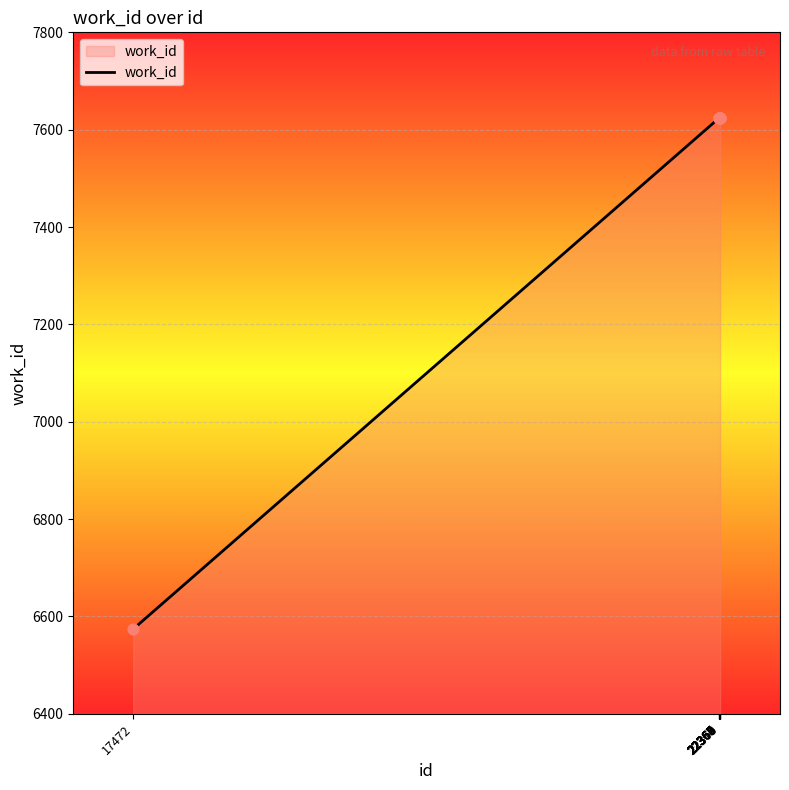

Approximately how many times larger is the value at 22366 compared to 22365?

1.0